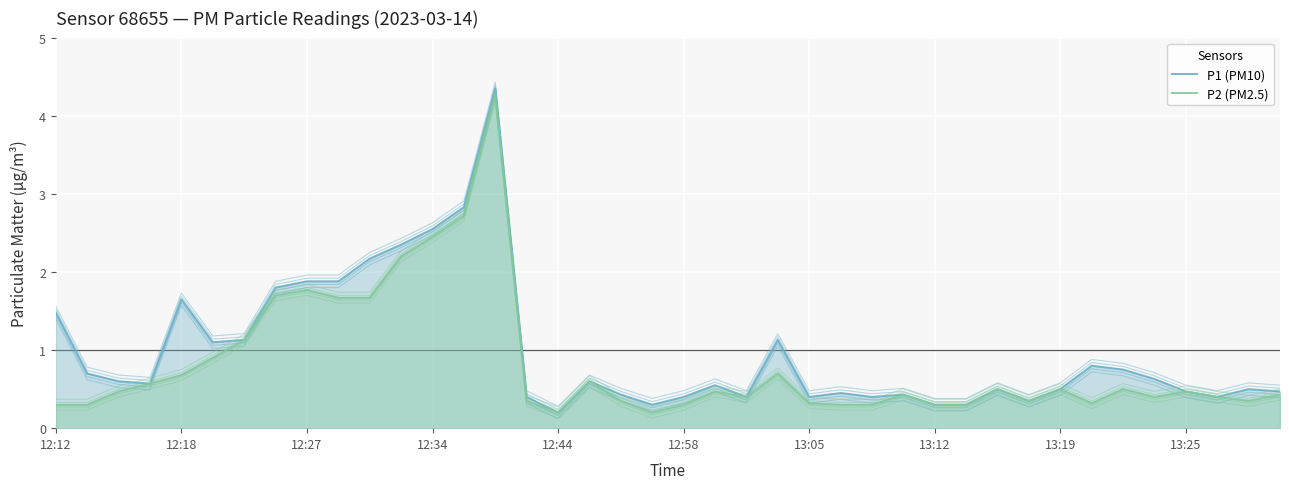

In P1 (PM10), how many points are lower than both neighbors (excluding endpoints)?

9